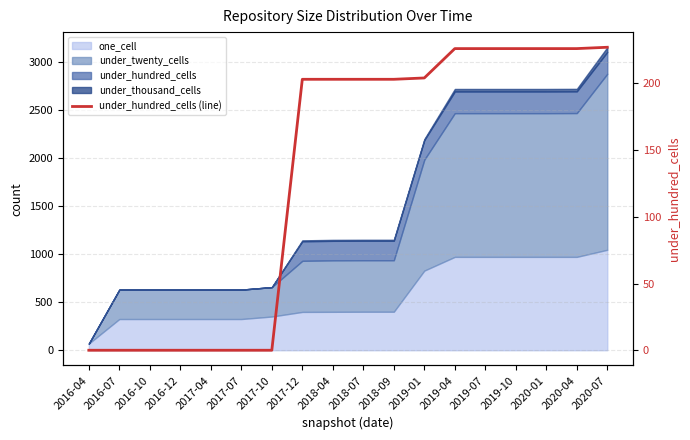

Which label corresponds to the smallest value in the chart?

2016-04